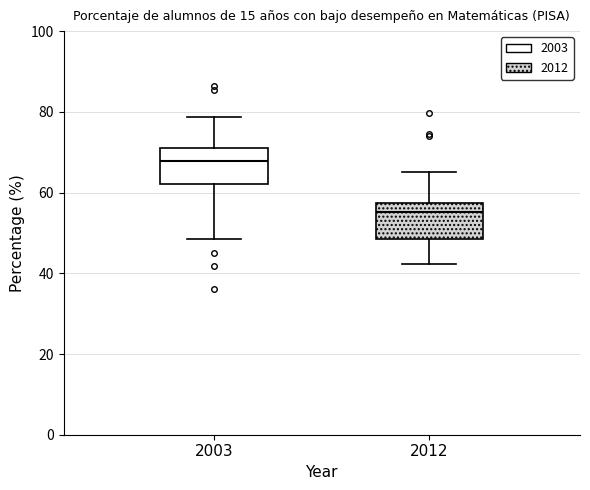

Which box's median line is the highest?

2003